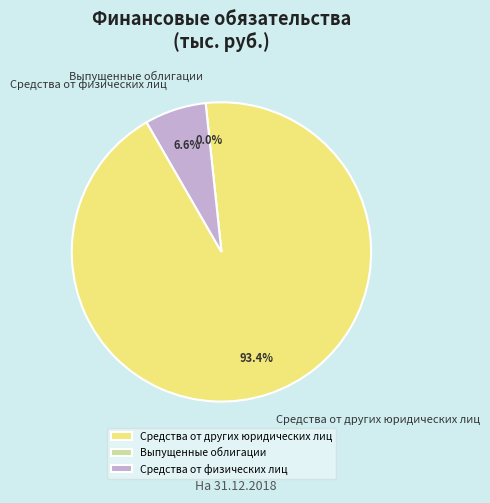

Does Средства от других юридических лиц account for over 50% of the chart?

Yes